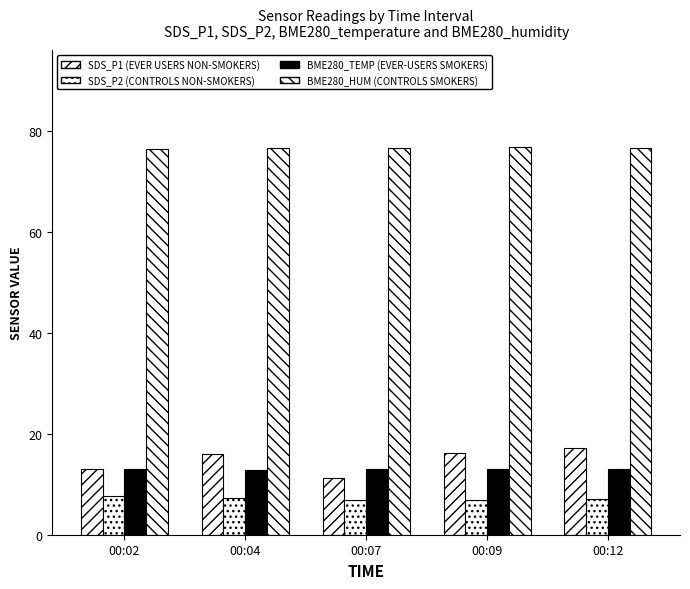

Is it true that SDS_P2 (Controls Non-Smokers) equals 7.1 at 00:12?

True